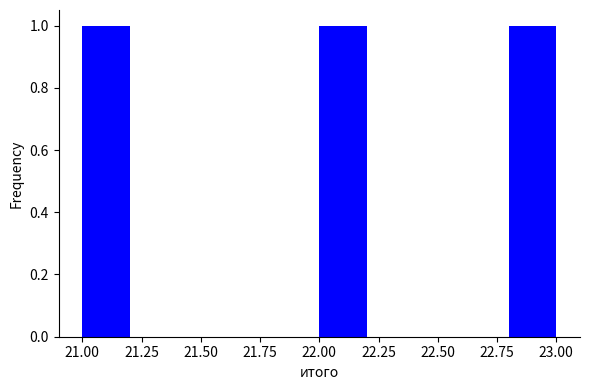

Reading left to right, list every bar in this chart as the range it spans on the x-axis followed by its height. The values are not printed on the chart, so give them approximately, as read against the axis.

21.0 to 21.2: 1
21.2 to 21.4: 0
21.4 to 21.6: 0
21.6 to 21.8: 0
21.8 to 22.0: 0
22.0 to 22.2: 1
22.2 to 22.4: 0
22.4 to 22.6: 0
22.6 to 22.8: 0
22.8 to 23.0: 1